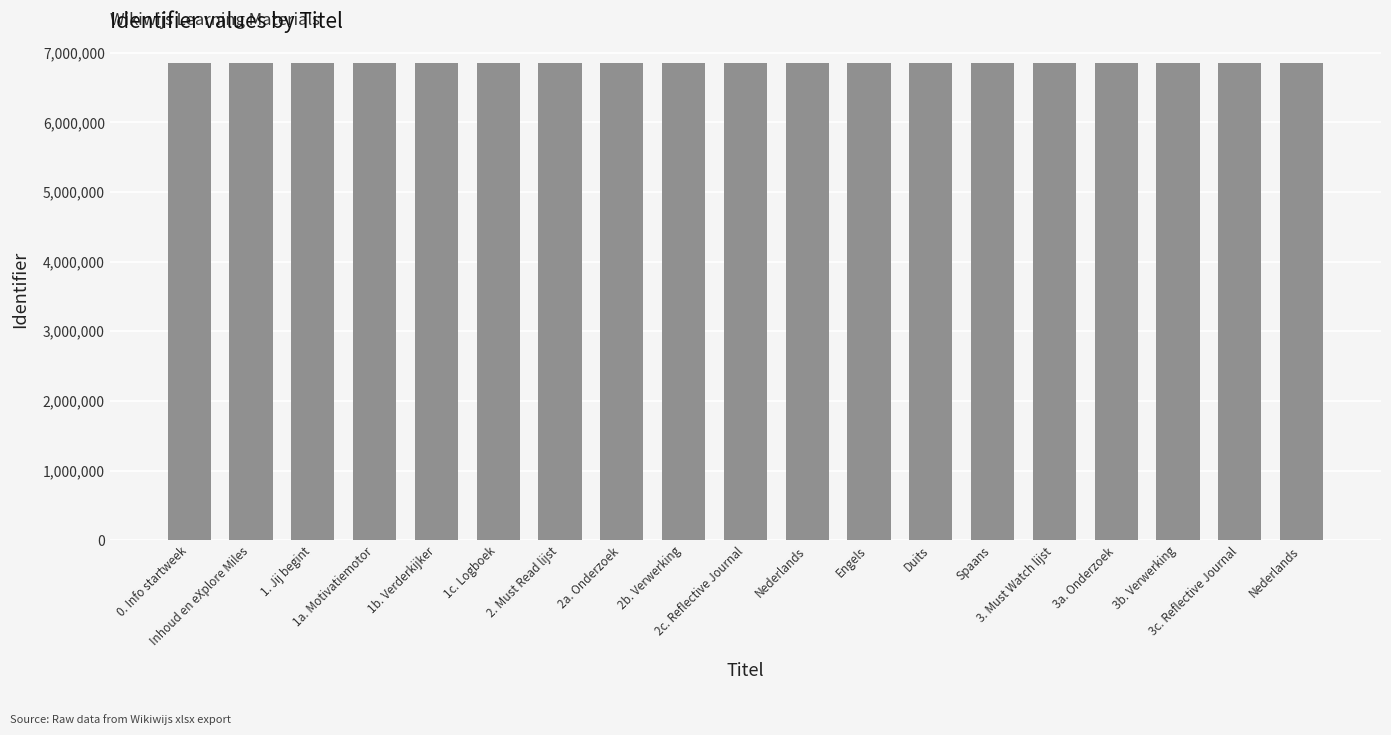

Which category has the lowest value across all series?

0. Info startweek